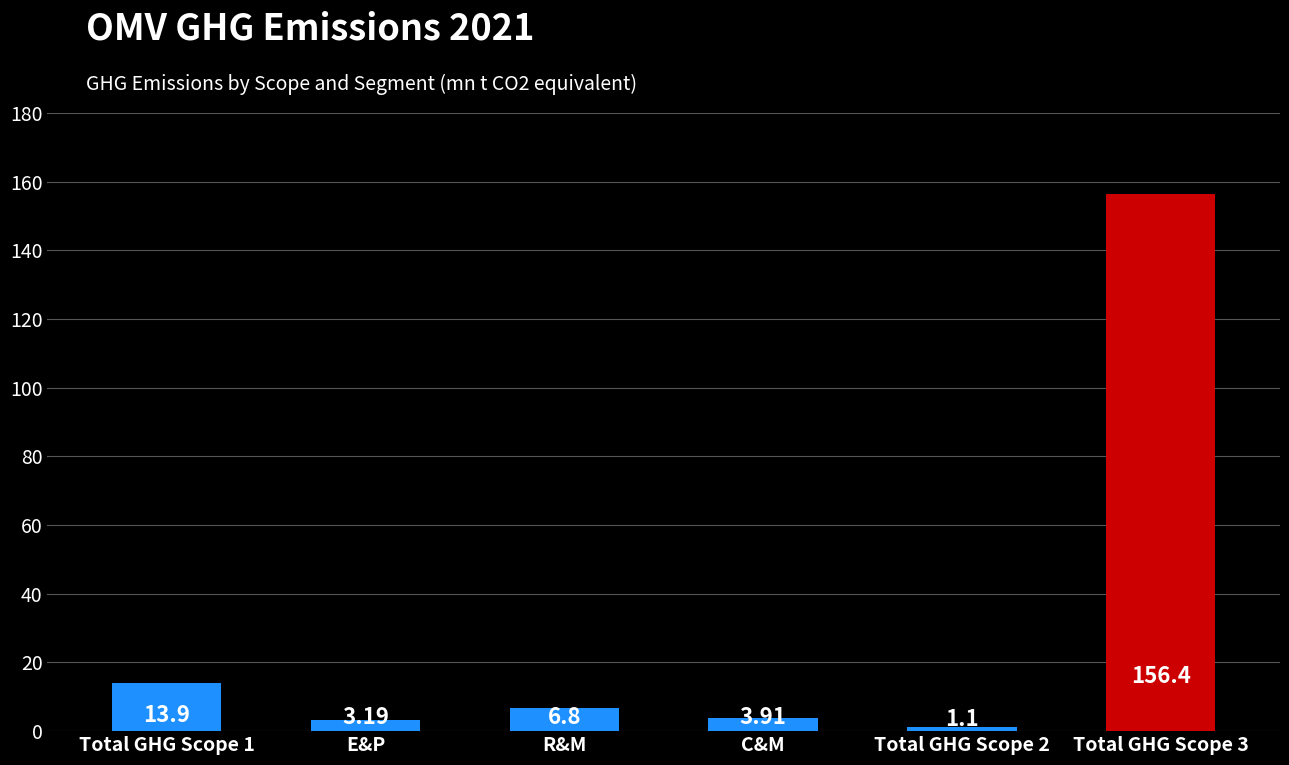

True or false: the data shows 1.1 at Total GHG Scope 2.

True